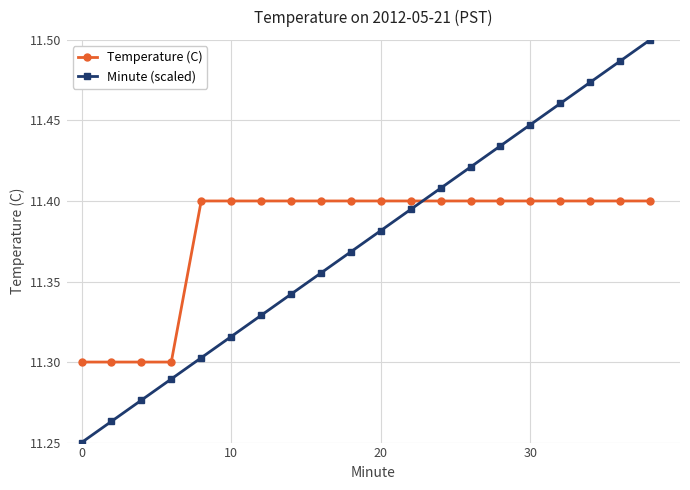

Does the chart display data point markers on the line(s)?

Yes